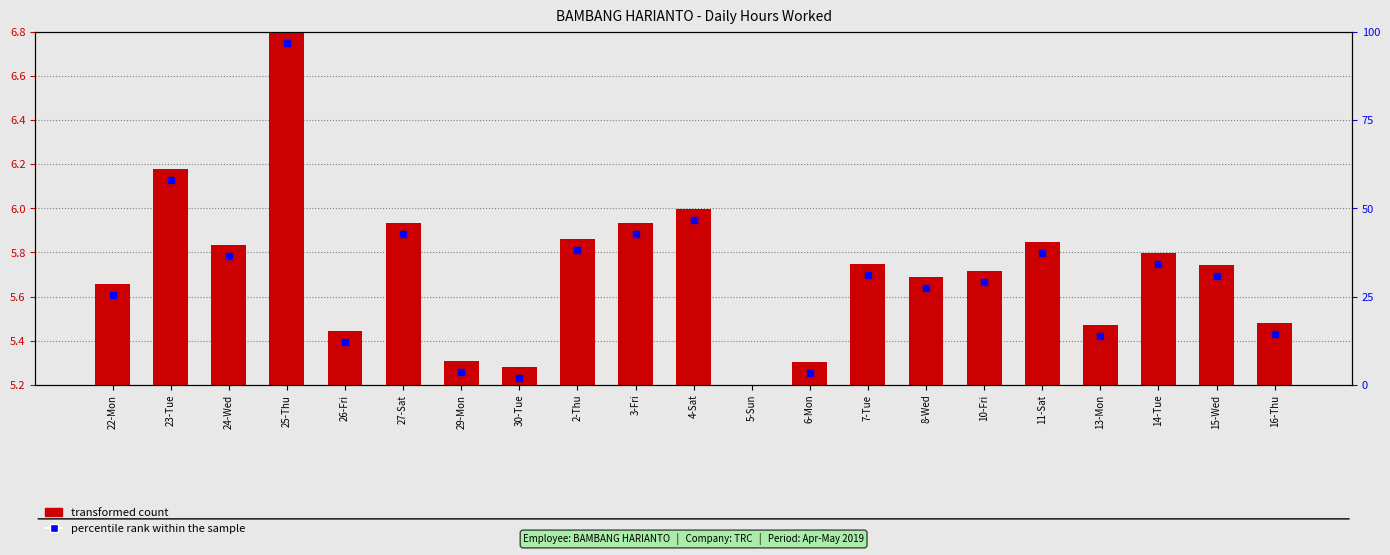

Reading left to right, extract all data points from this chart.

0.5	1.0	0.6	1.6	0.2	0.7	0.1	0.1	0.7	0.7	0.8	0.0	0.1	0.5	0.5	0.5	0.6	0.3	0.6	0.5	0.3